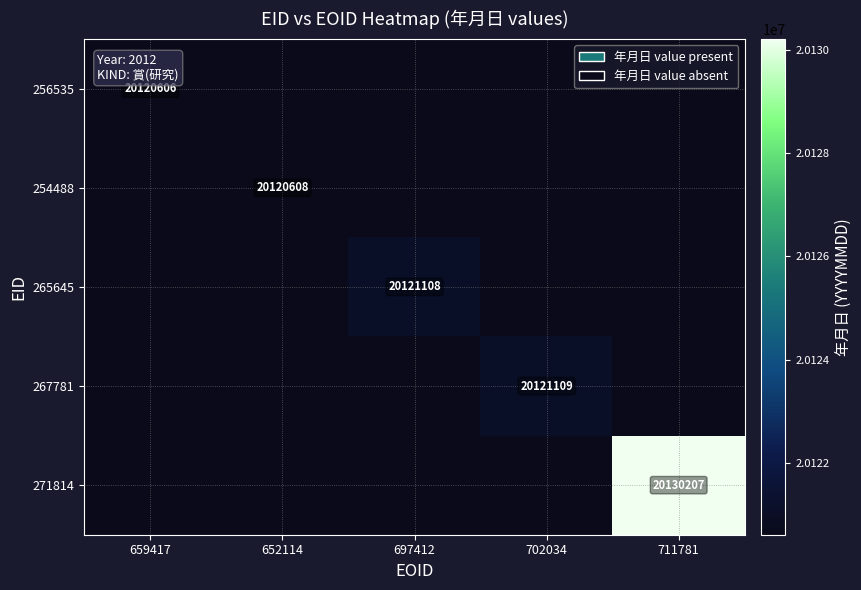

True or false: 254488 has a value of 33899536 at 652114.

False